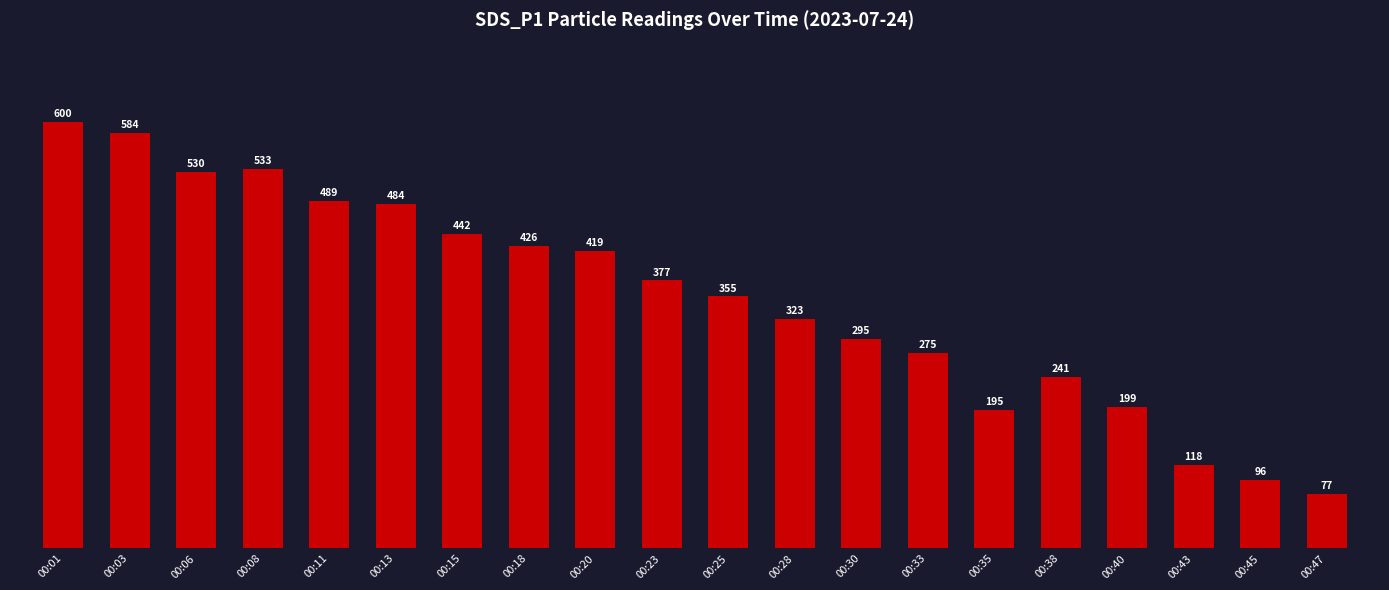

What is the value of the 10th bar from the left?

377.1